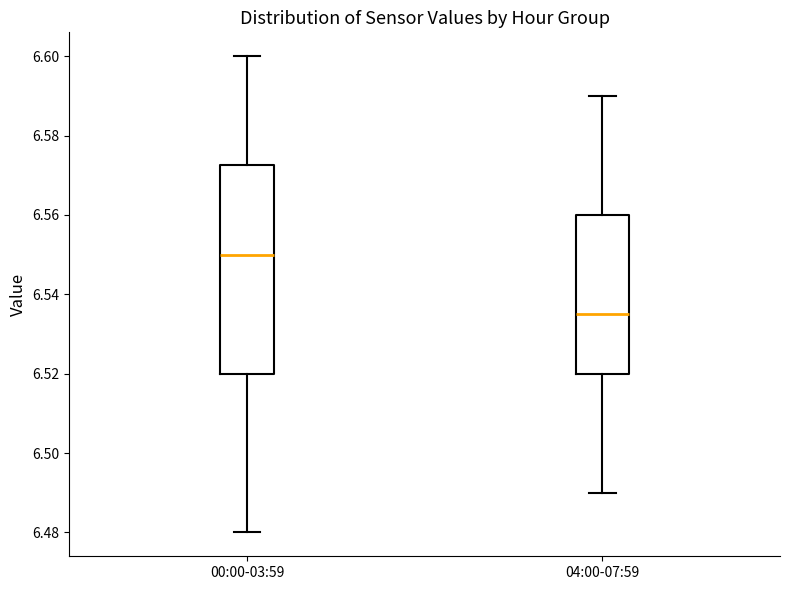

Comparing the boxes themselves (not the whiskers), which one is the tallest?

00:00-03:59